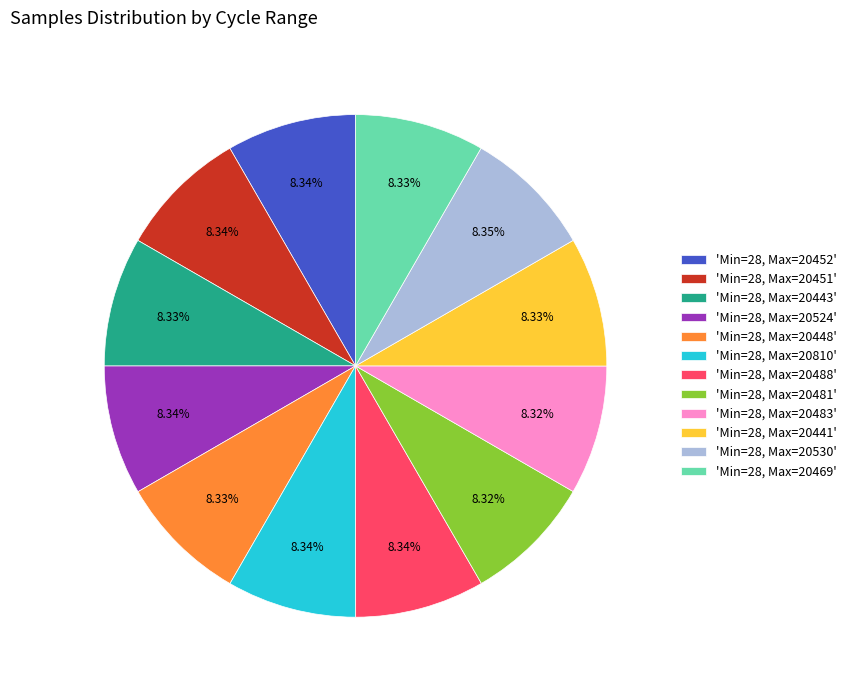

Is 'Min=28, Max=20524' the majority of the pie?

No